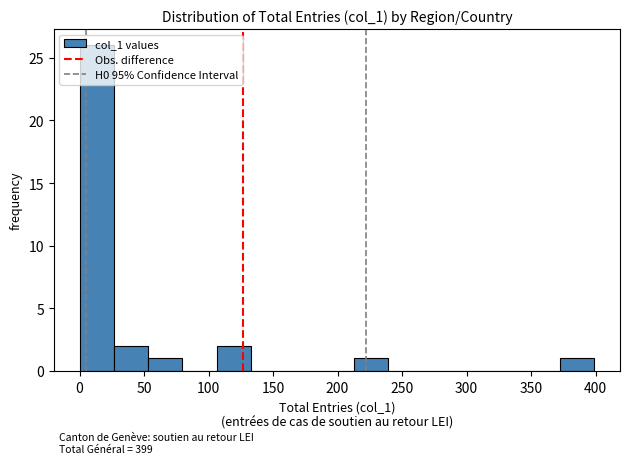

Which range on the x-axis has the tallest bar?

0 to 25